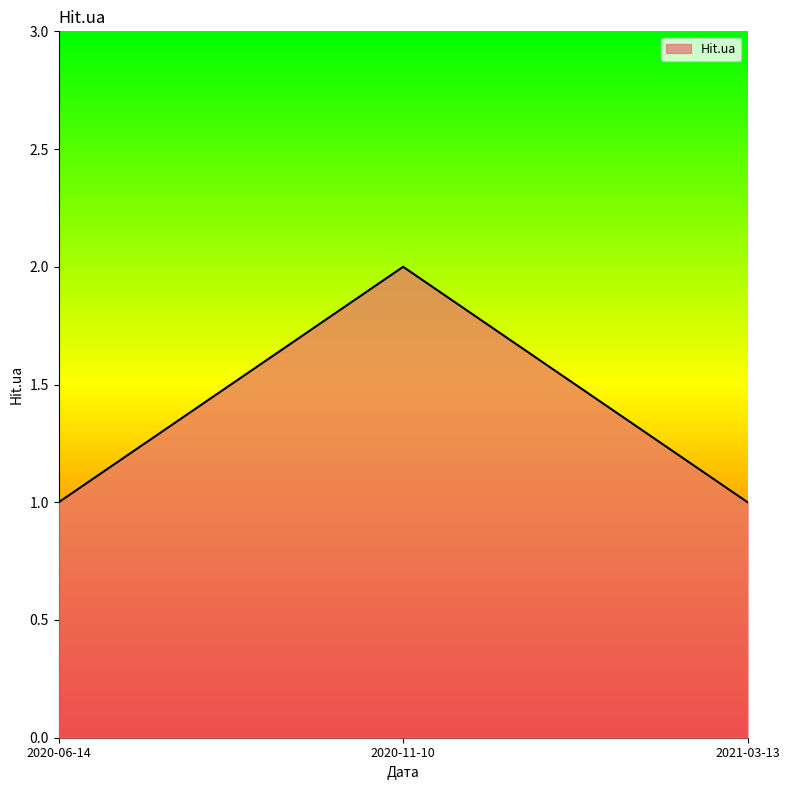

Which category has the highest value across all series?

2020-11-10